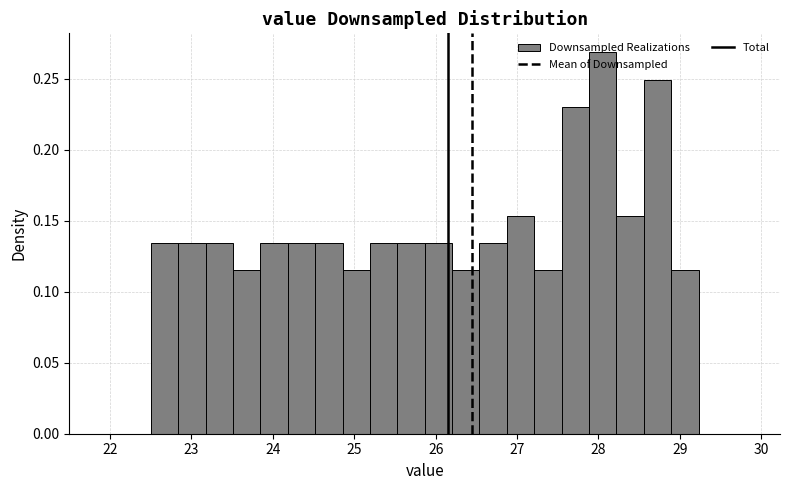

Read against the x-axis, roughly where is the centre of the tallest bar?

28.1